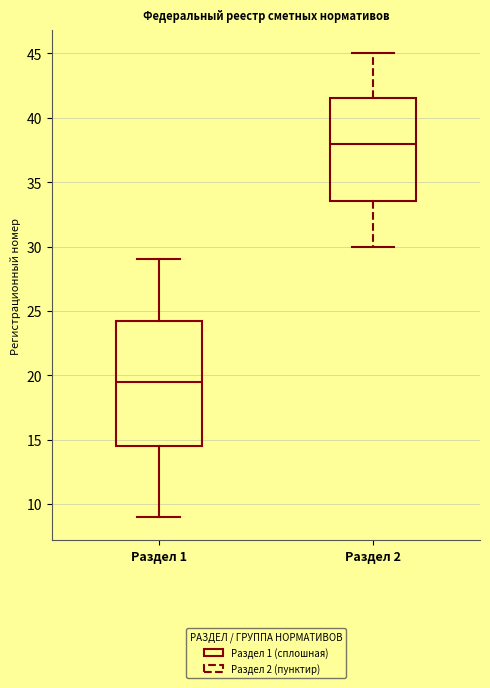

Comparing the boxes themselves (not the whiskers), which one is the tallest?

Раздел 1